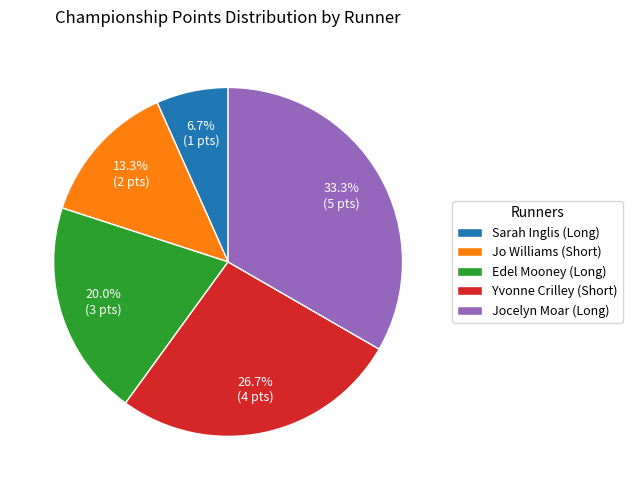

True or false: Sarah Inglis (Long) accounts for 1% of the total.

False